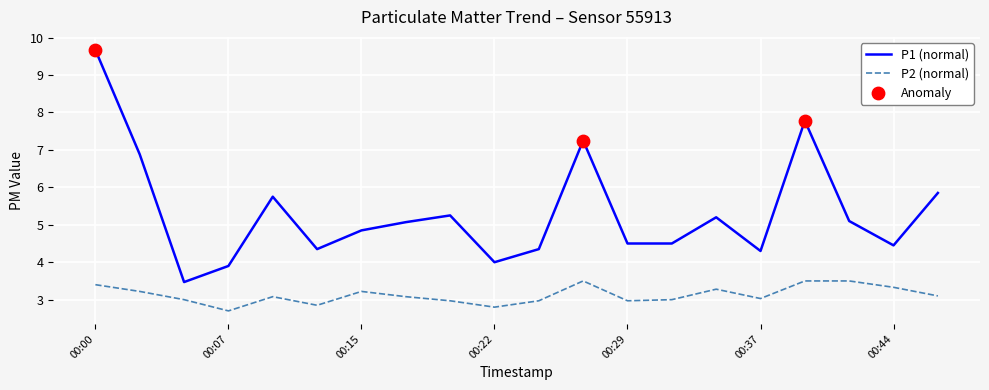

Which series has the largest total across all categories?

P1 (normal)